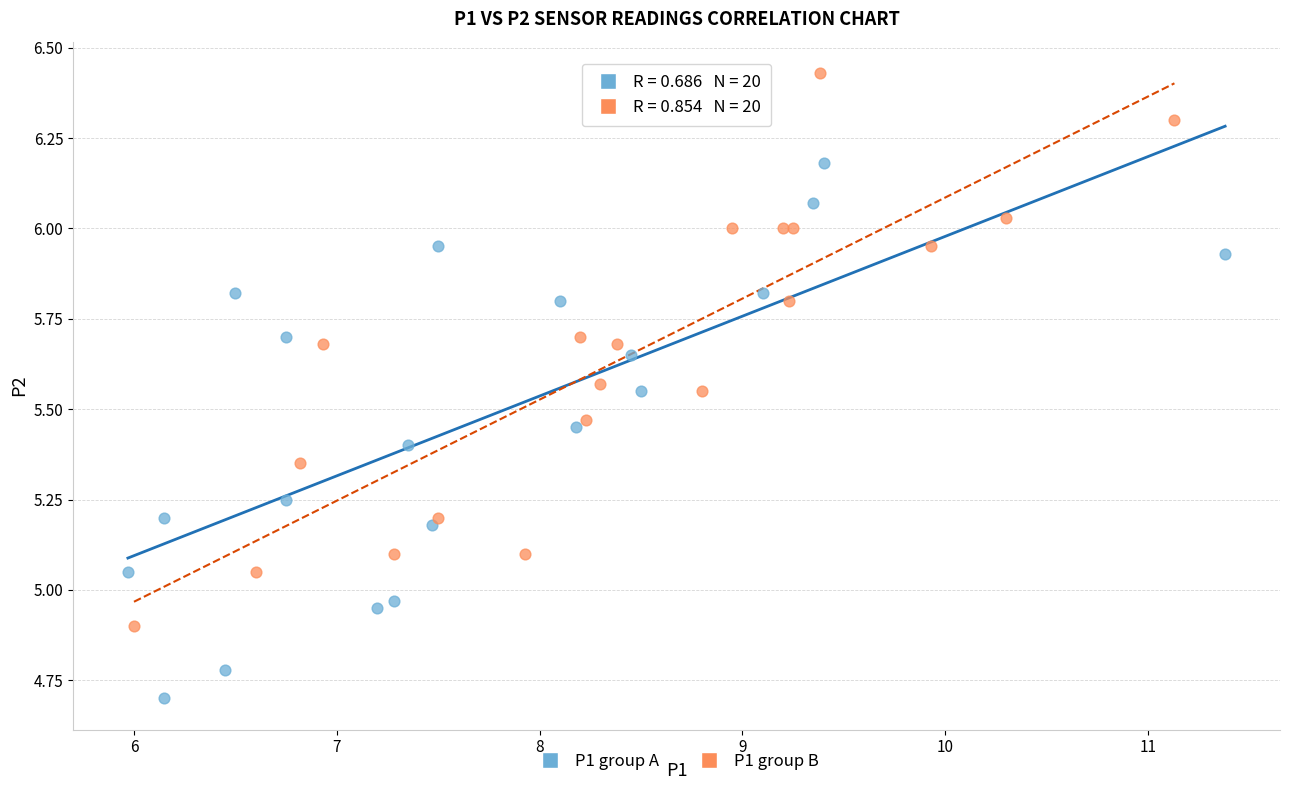

What are all the series names shown in the legend?

P1 group A, P1 group B